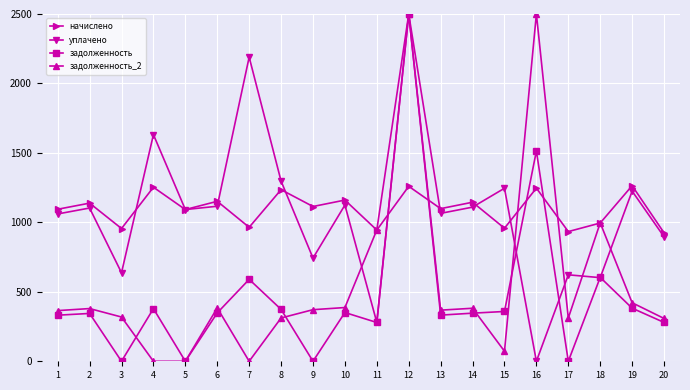

Is the value of задолженность_2 at 4 greater than the value of задолженность at 1?

No